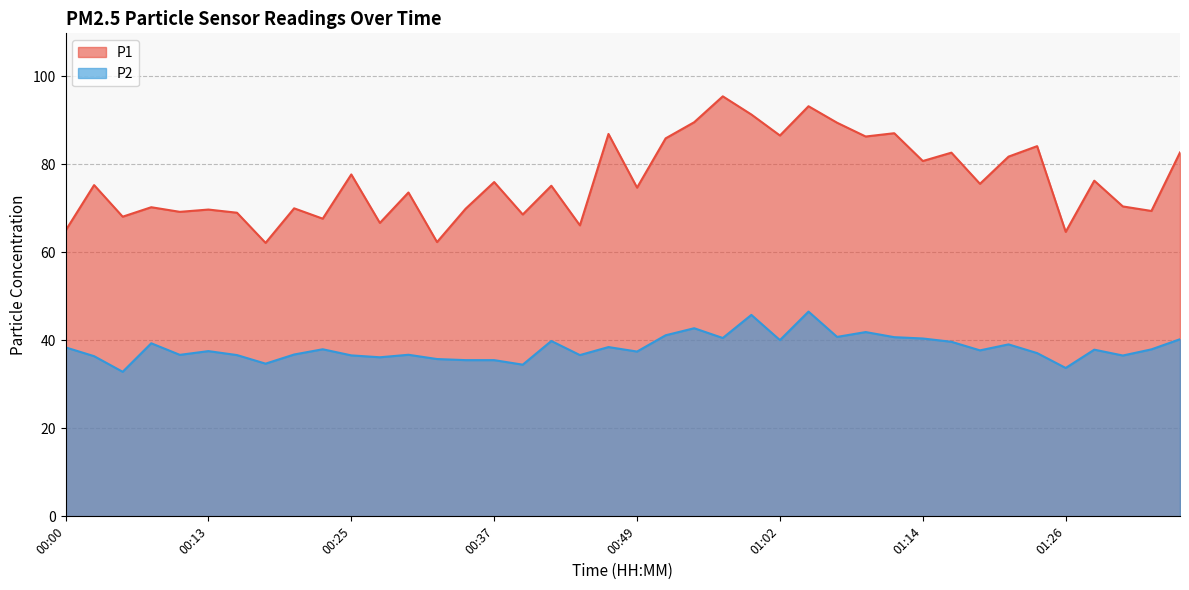

Is it true that P2 equals 37.5 at 00:13?

True